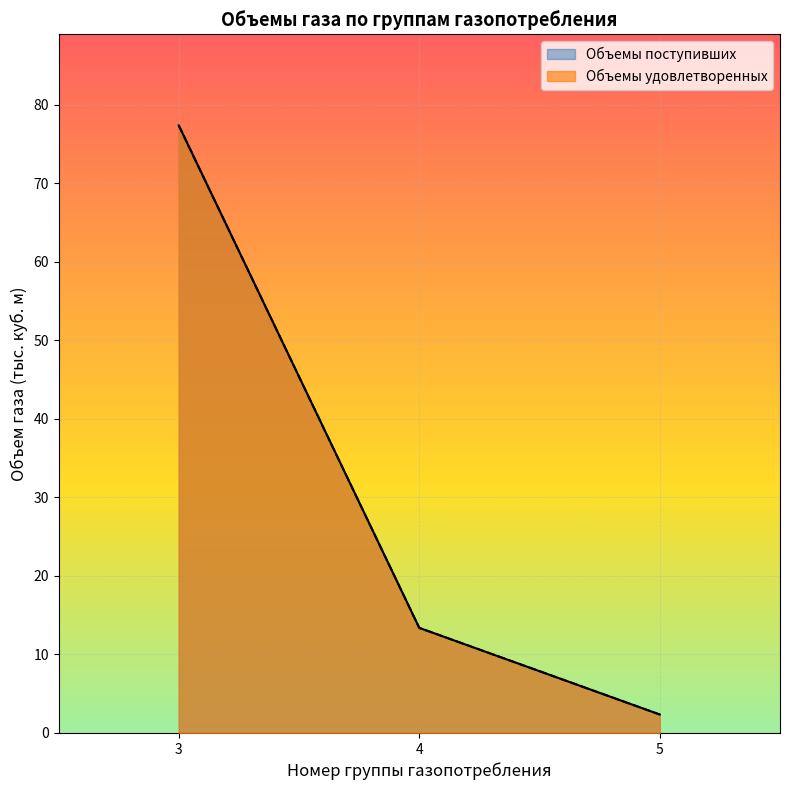

What are all the series names shown in the legend?

Объемы удовлетворенных, Объемы поступивших